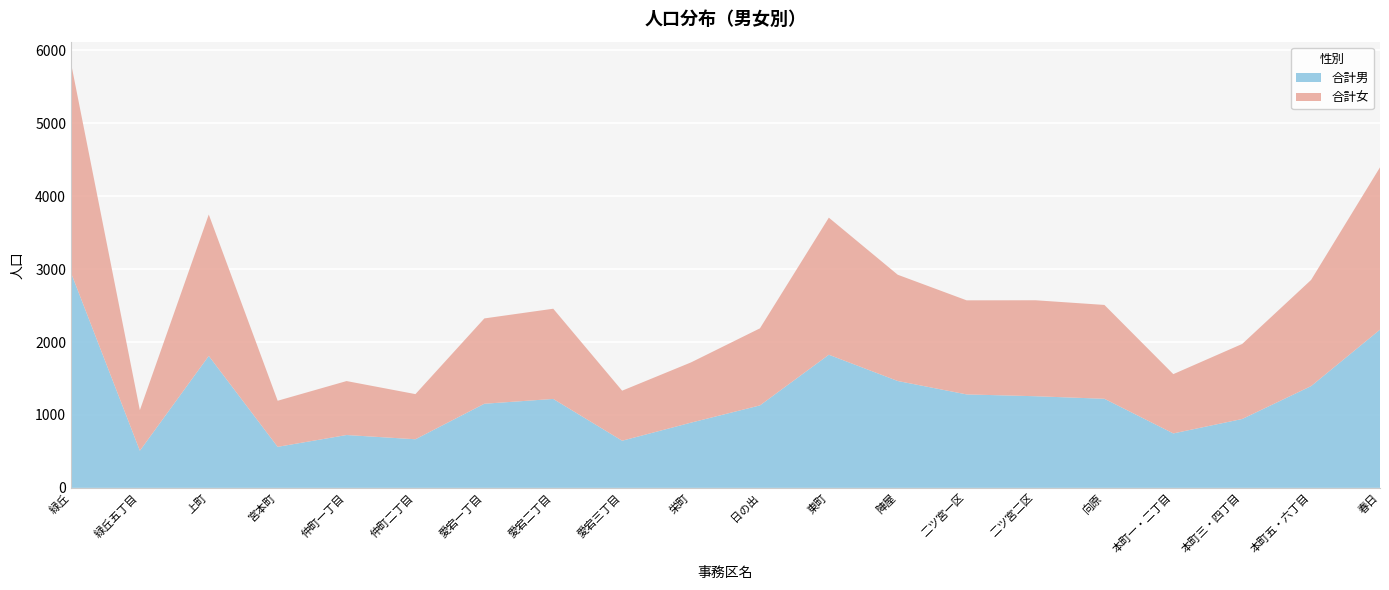

Reading left to right, what are all the values shown in this chart?

合計男: 2951	510	1810	563	725	667	1154	1220	647	895	1131	1826	1466	1282	1257	1222	747	945	1396	2170
合計女: 2877	556	1939	632	740	619	1170	1237	686	826	1057	1880	1457	1290	1316	1287	813	1029	1456	2226